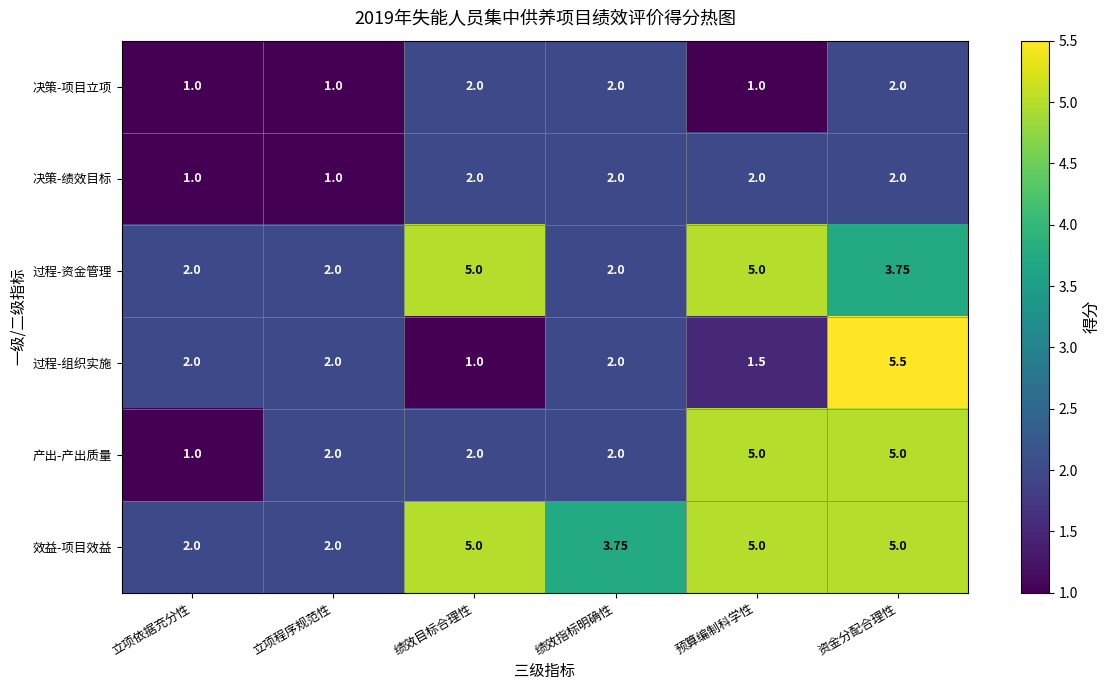

Which series has the largest range (max minus min)?

过程-组织实施